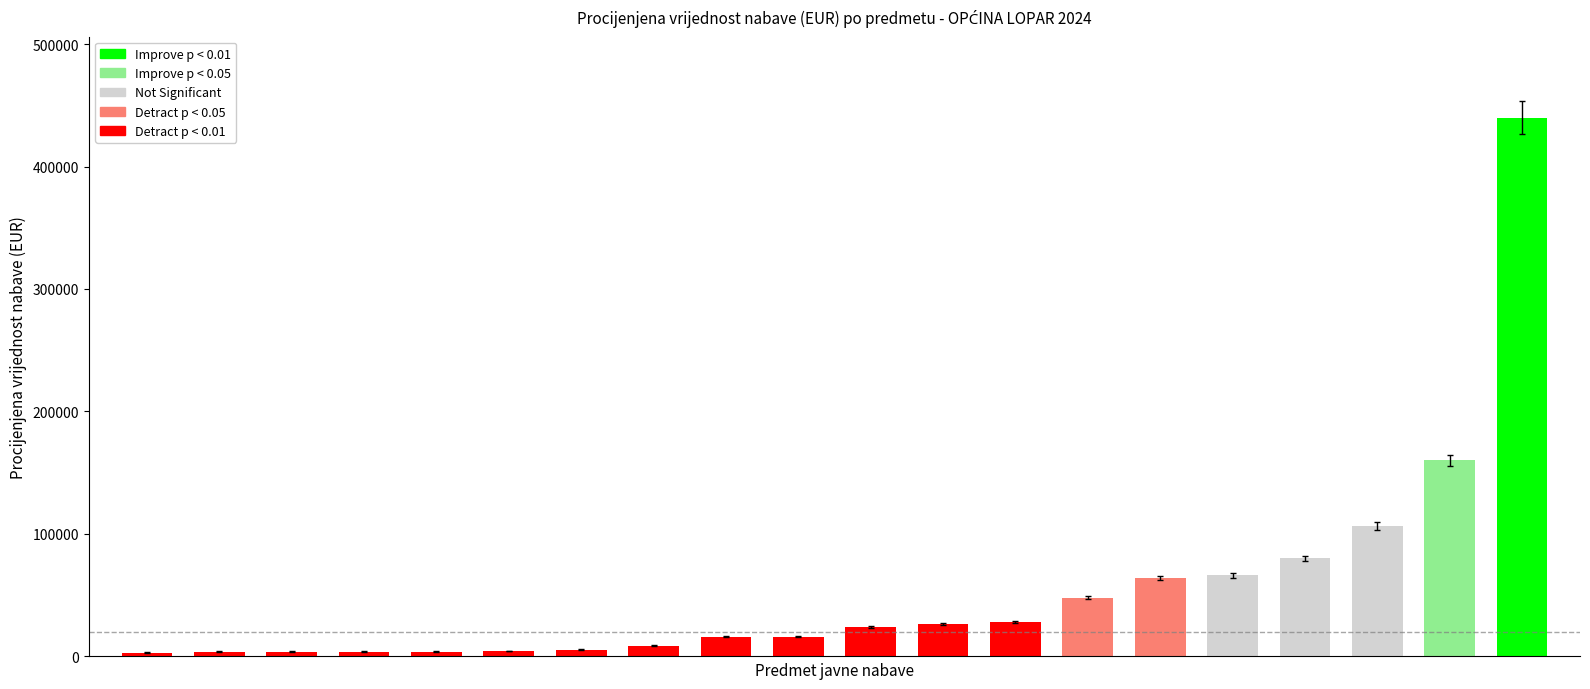

What is the label of the 16th bar from the right?

RAČUNALNE USLUGE